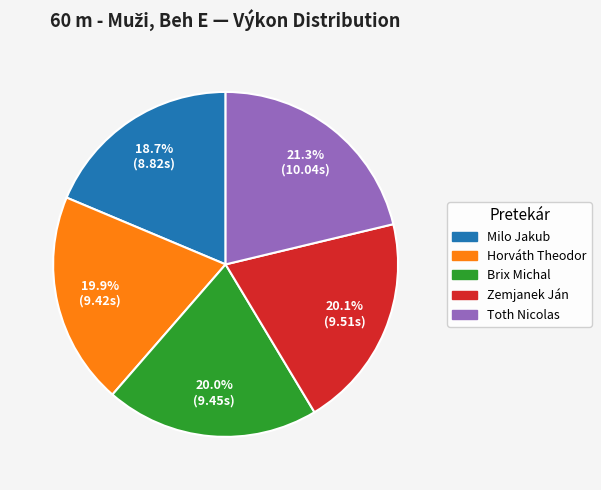

Is there any slice that represents more than half of the pie?

No